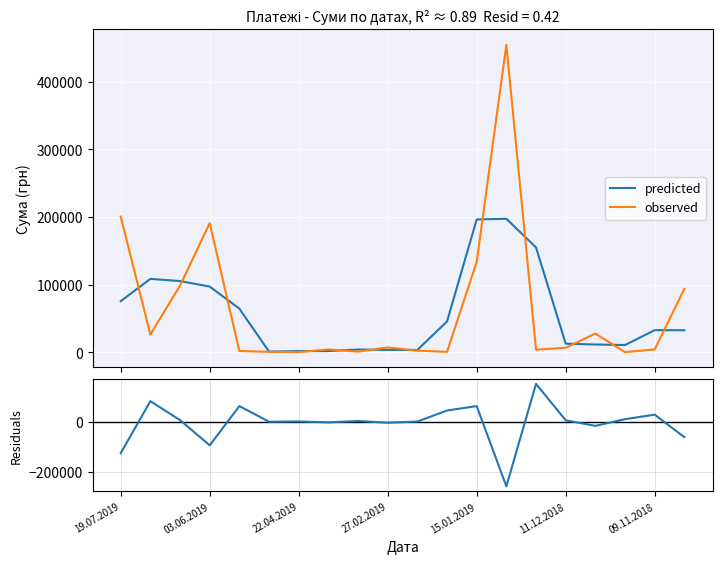

What is the maximum value for predicted?

197500.5